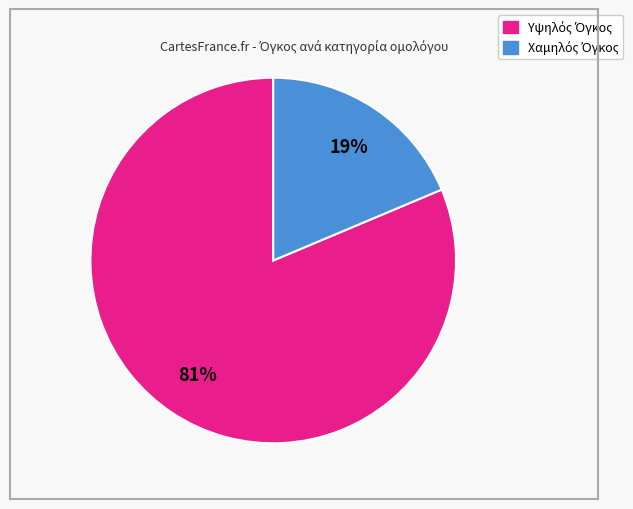

Does any single category account for the majority?

Yes